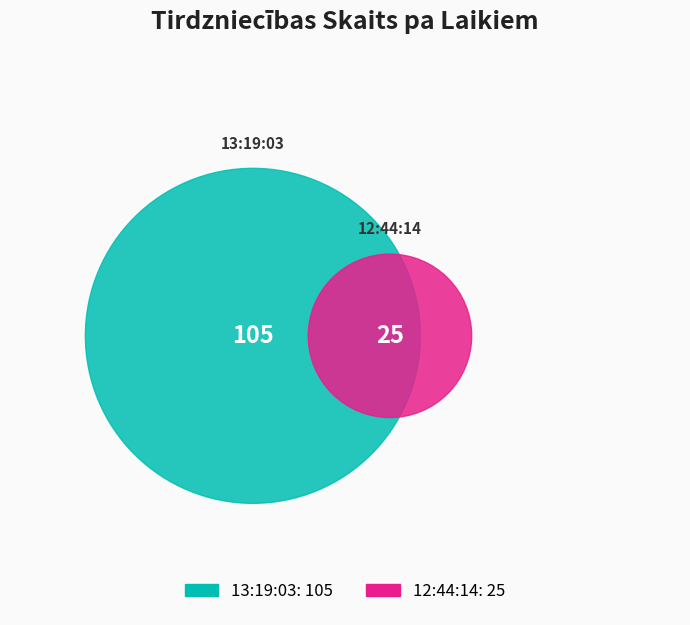

To the nearest percent, what is the difference between the largest and smallest slice percentages?

62%